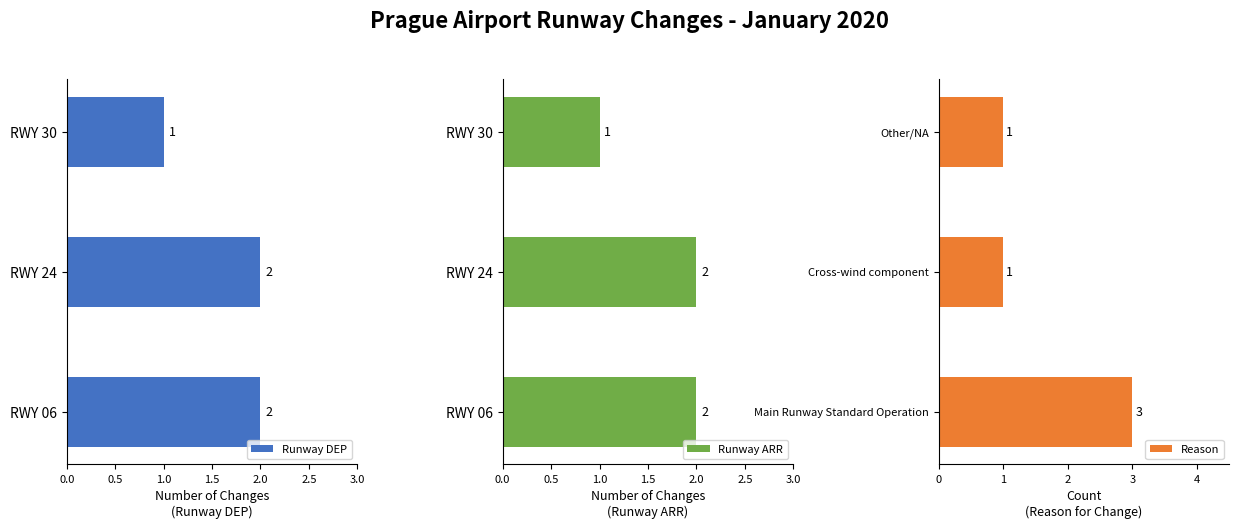

How many groups of bars are there?

3